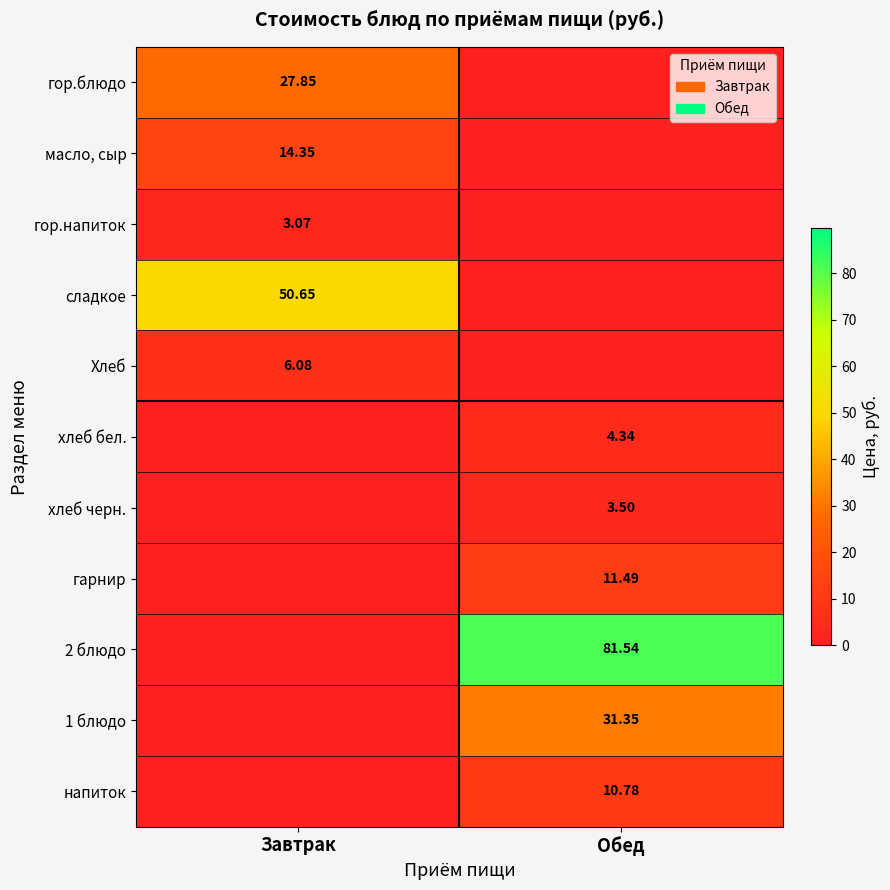

How many values in the масло, сыр series exceed 14?

1